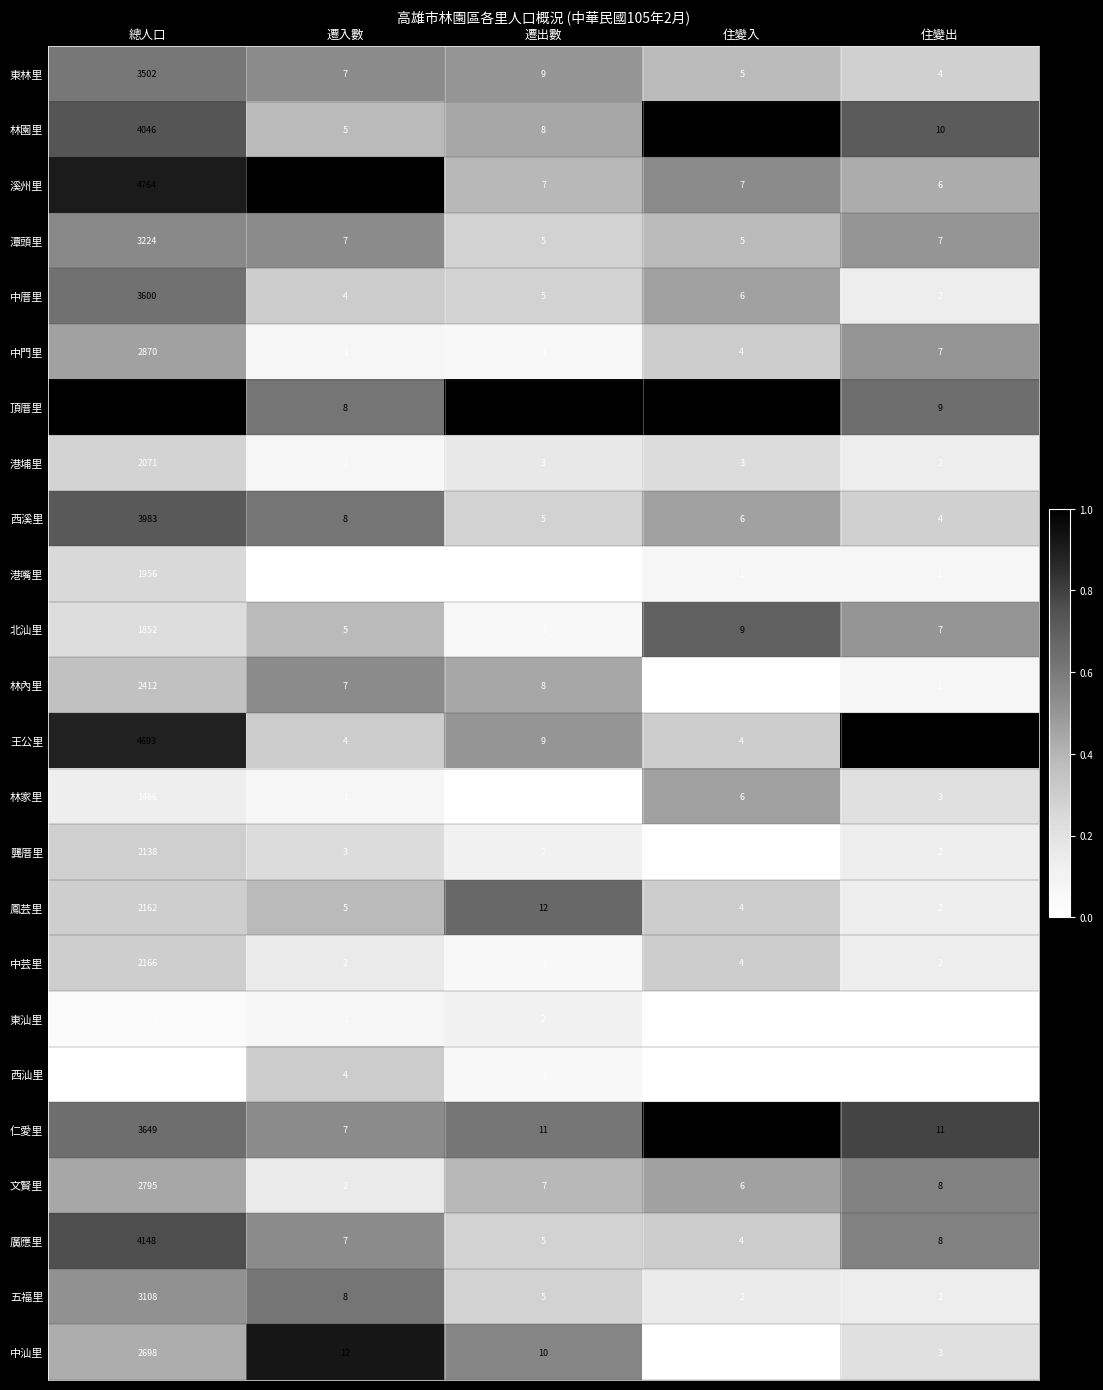

What is the minimum value for 溪州里?

6